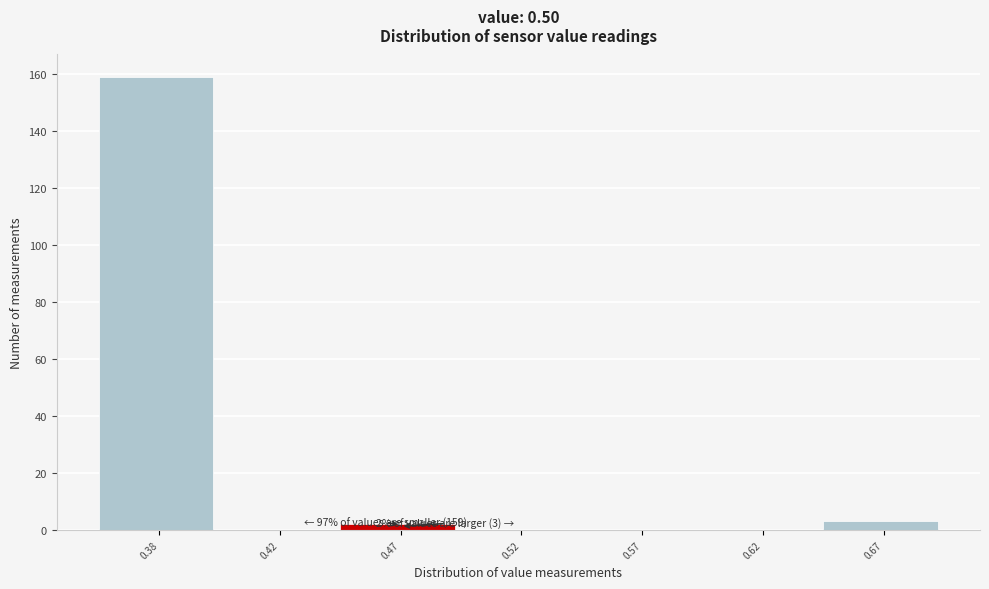

Reading right to left, what are all the values shown in this chart?

0.67=3	0.62=0	0.57=0	0.52=0	0.47=2	0.42=0	0.38=159